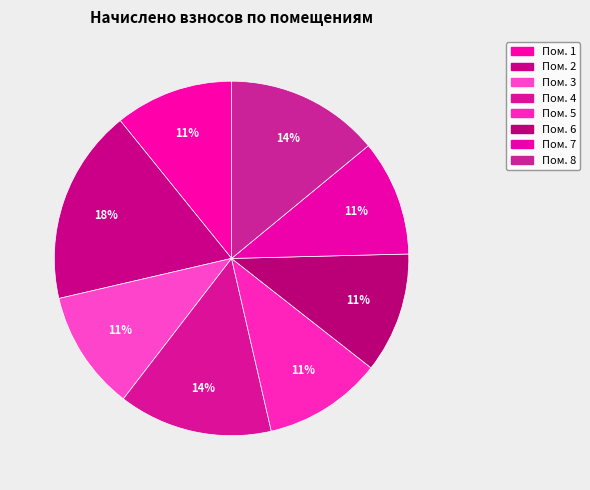

How many segments does this pie chart have?

8